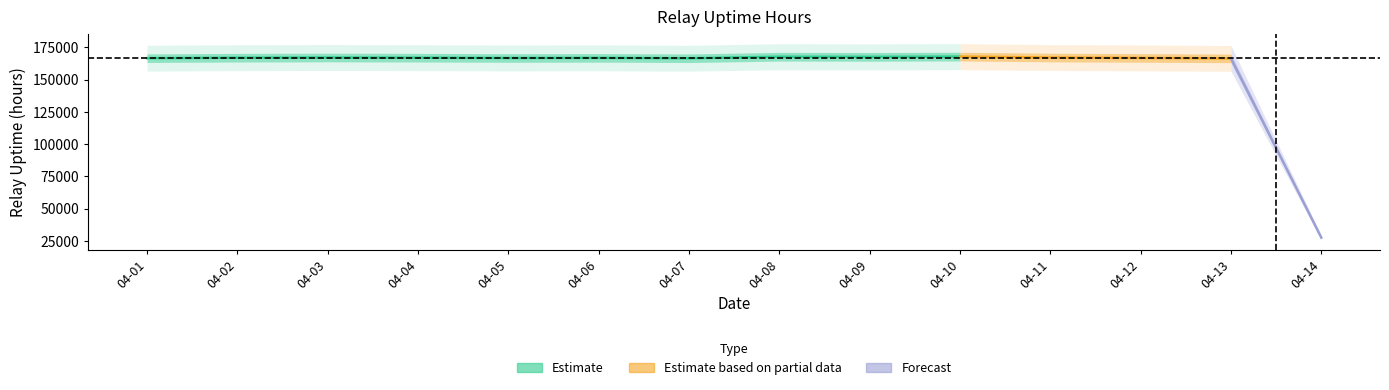

List the labels in order of value, largest first.

2022-04-10, 2022-04-08, 2022-04-09, 2022-04-03, 2022-04-11, 2022-04-04, 2022-04-02, 2022-04-06, 2022-04-12, 2022-04-05, 2022-04-01, 2022-04-07, 2022-04-13, 2022-04-14